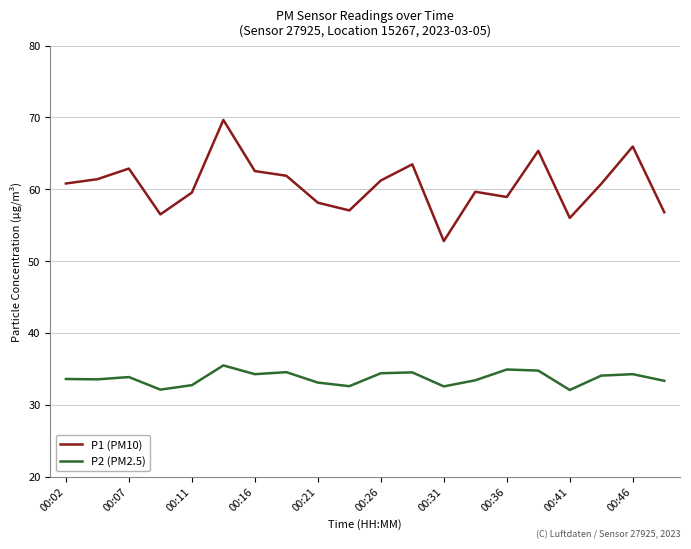

Rank the series by their maximum value, from highest to lowest.

P1 (PM10), P2 (PM2.5)